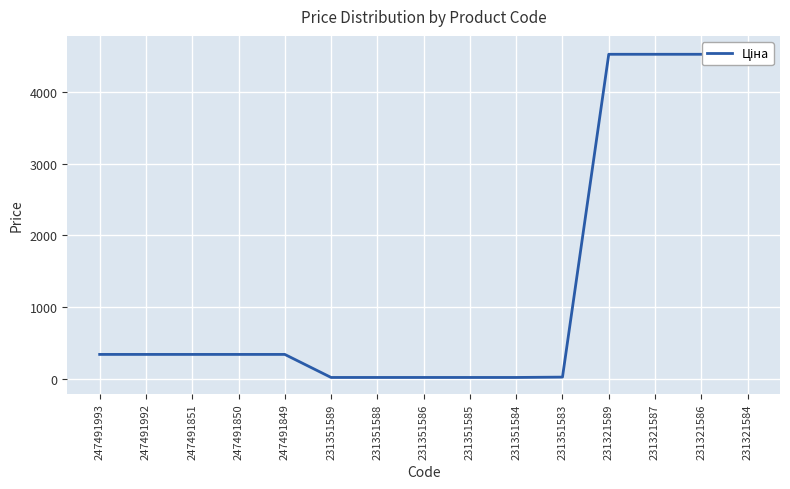

What is the sum of the values at 247491850 and 231321584?

4898.9